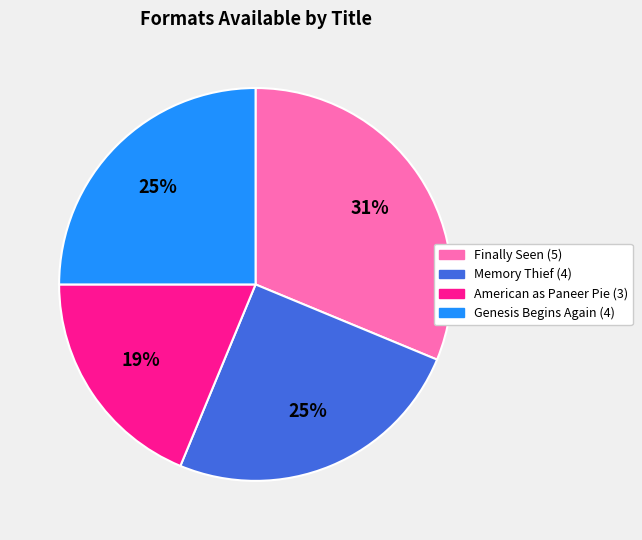

Is the sum of American as Paneer Pie and Memory Thief greater than half?

No